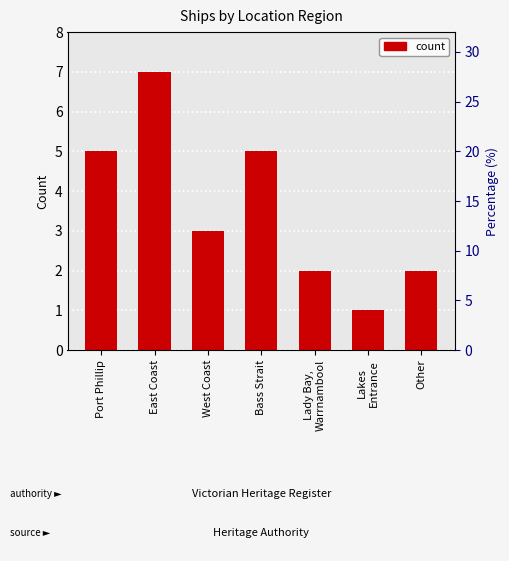

What is the average value?

4